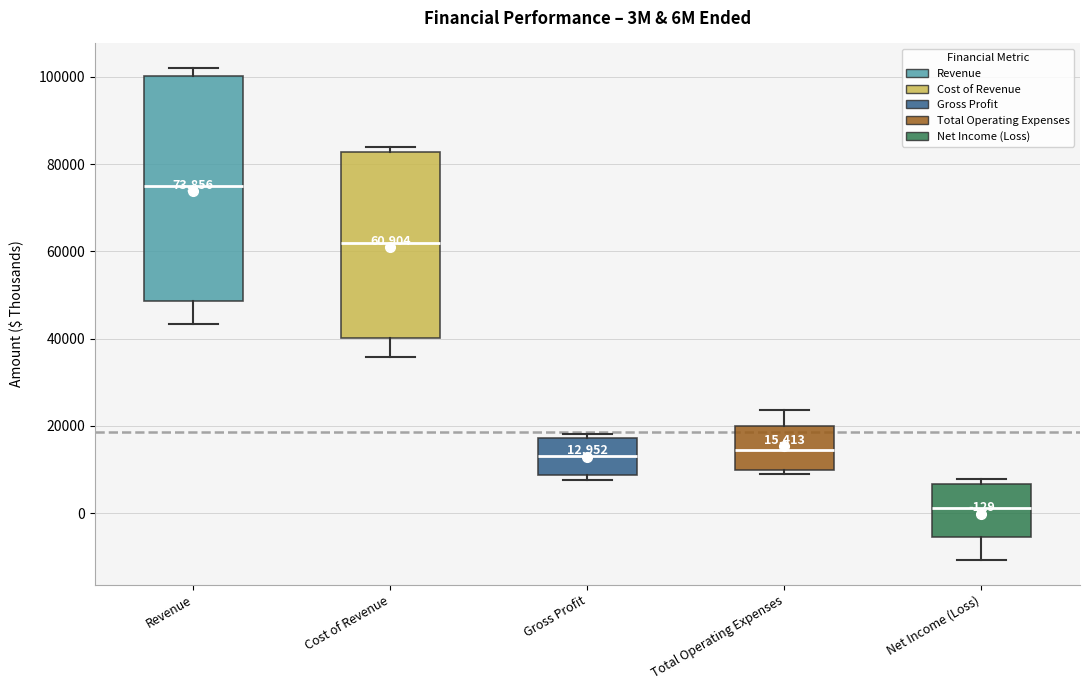

Which box has the highest median line?

Revenue